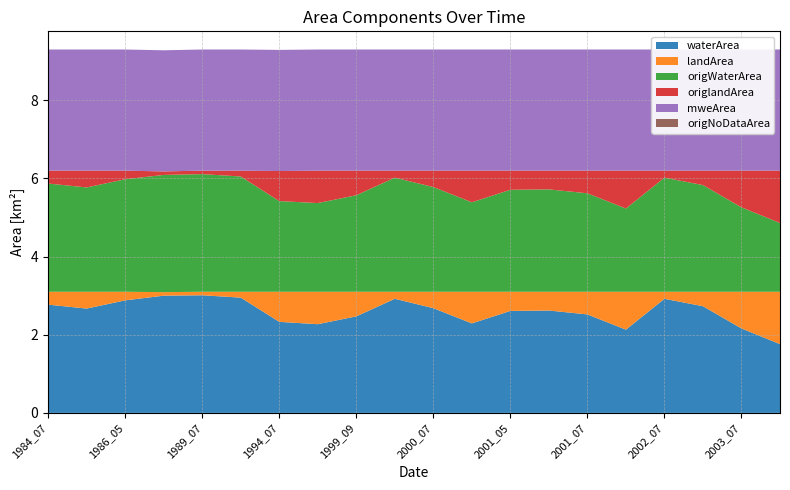

Reading left to right, extract all data points from this chart.

waterArea: 2.8	2.7	2.9	3.0	3.0	3.0	2.3	2.3	2.5	2.9	2.7	2.3	2.6	2.6	2.5	2.1	2.9	2.7	2.2	1.8
landArea: 0.3	0.4	0.2	0.1	0.1	0.1	0.8	0.8	0.6	0.2	0.4	0.8	0.5	0.5	0.6	1.0	0.2	0.4	0.9	1.3
origWaterArea: 2.8	2.7	2.9	3.0	3.0	3.0	2.3	2.3	2.5	2.9	2.7	2.3	2.6	2.6	2.5	2.1	2.9	2.7	2.2	1.8
origlandArea: 0.3	0.4	0.2	0.1	0.1	0.1	0.8	0.8	0.6	0.2	0.4	0.8	0.5	0.5	0.6	1.0	0.2	0.4	0.9	1.3
mweArea: 3.1	3.1	3.1	3.1	3.1	3.1	3.1	3.1	3.1	3.1	3.1	3.1	3.1	3.1	3.1	3.1	3.1	3.1	3.1	3.1
origNoDataArea: 0.0	0.0	0.0	0.0	0.0	0.0	0.0	0.0	0.0	0.0	0.0	0.0	0.0	0.0	0.0	0.0	0.0	0.0	0.0	0.0